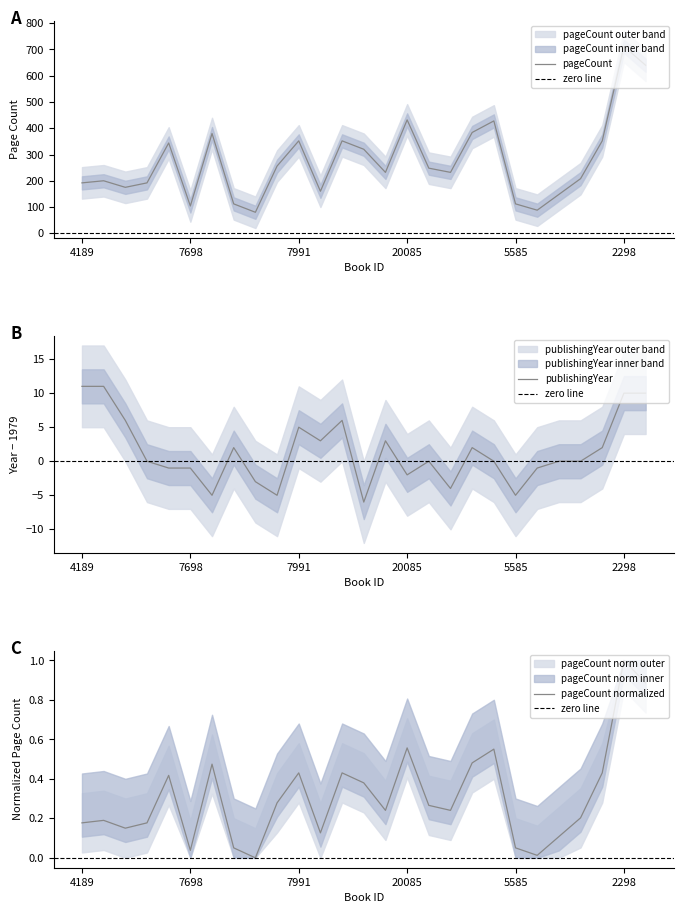

Which category has the highest value in the pageCount normalized series?

2298